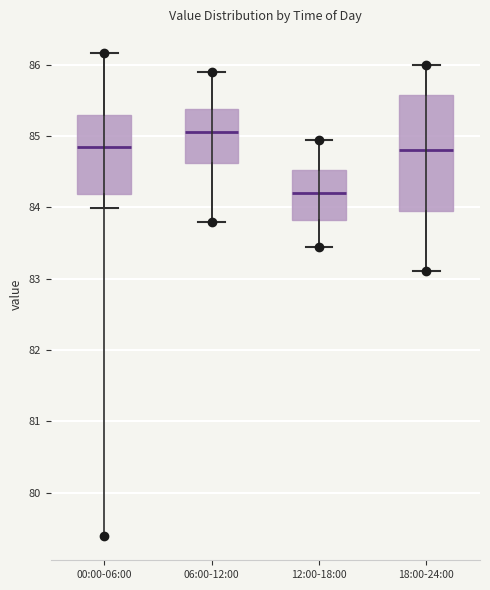

Where does the median line of the box for 12:00-18:00 sit on the y-axis? The values are not printed on the chart, so give them approximately, as read against the axis.

84.2